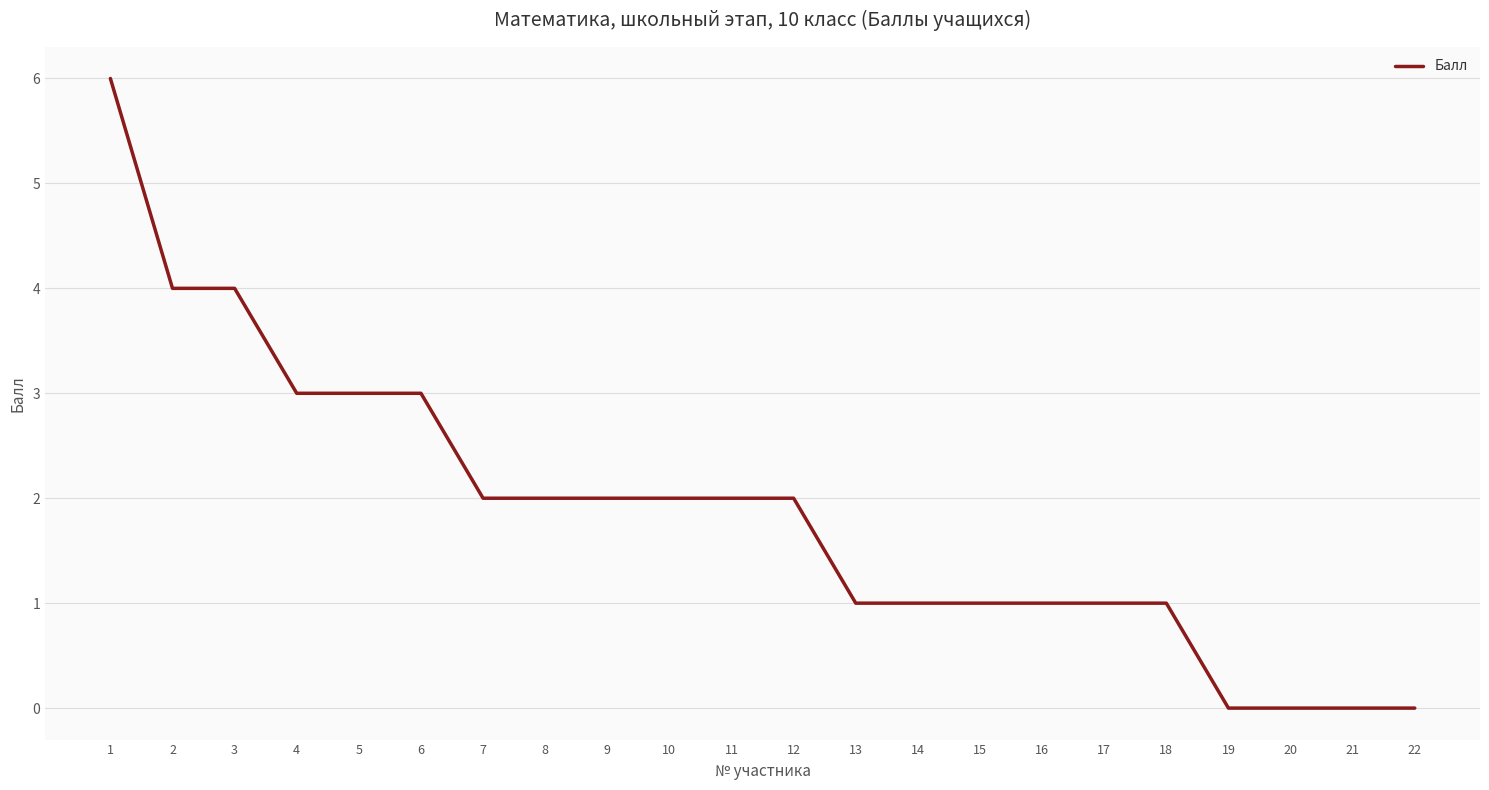

What is the sum of all values?

41